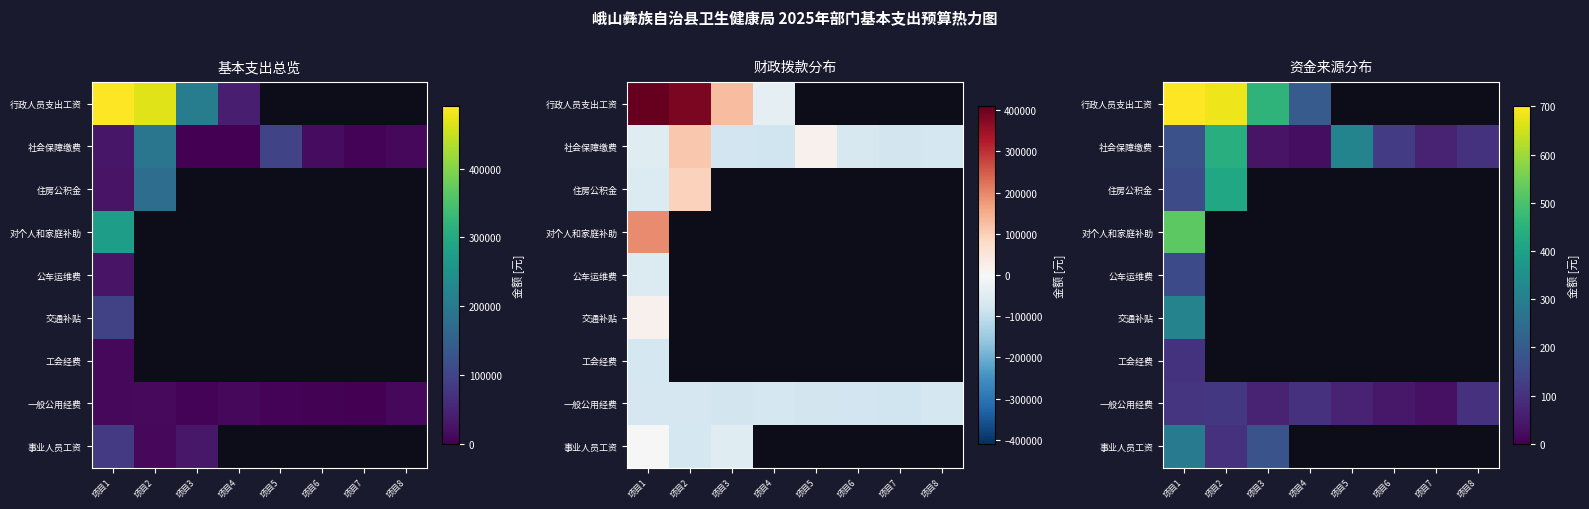

Where does the 一般公用经费 series first go above 98?

项目1